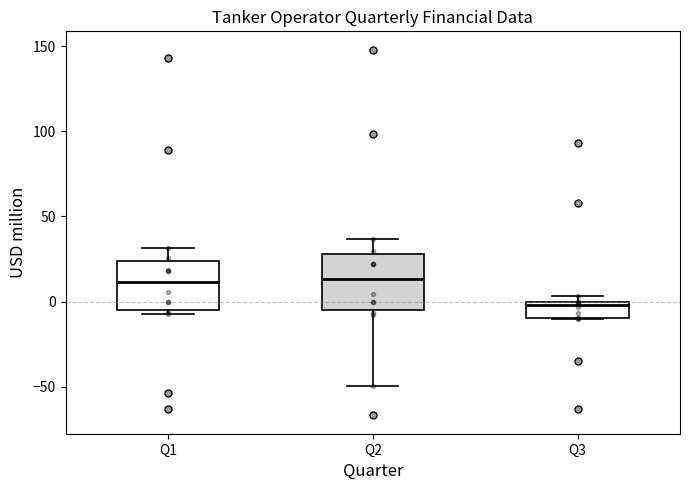

Reading left to right, read every box against the y-axis: the position of its median line, the range the box covers, and the ends of its whiskers. The values are not printed on the chart, so give them approximately, as read against the axis.

Q1: median 10, box -5 to 25, whiskers -5 (just below the box's lower edge) to 30
Q2: median 15, box -5 to 30, whiskers -50 to 35
Q3: median 0 (just below the box's upper edge), box -10 to 0, whiskers -10 to 5